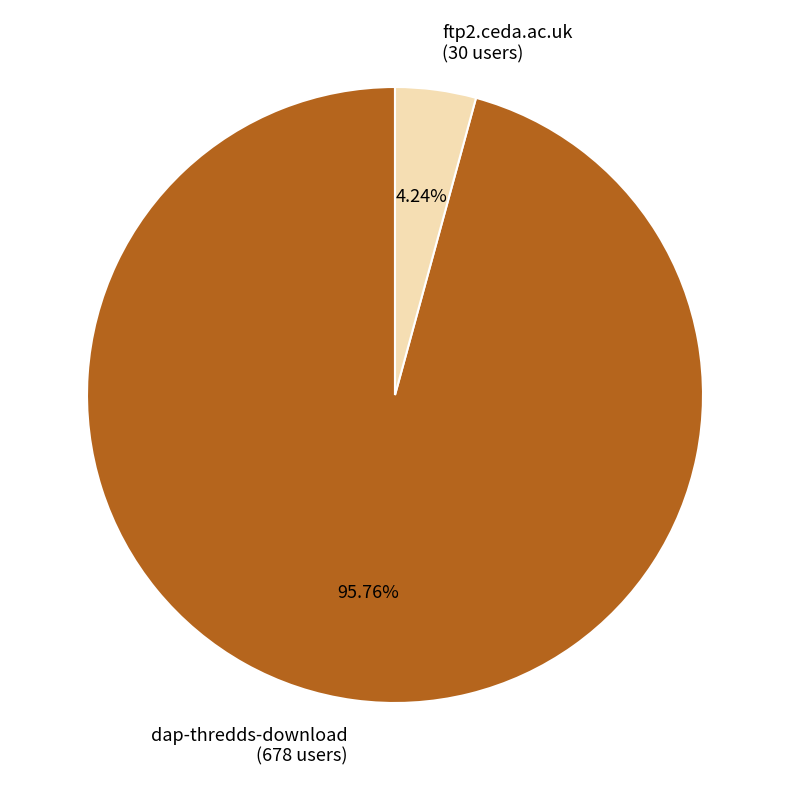

Count the number of slices in the pie.

2